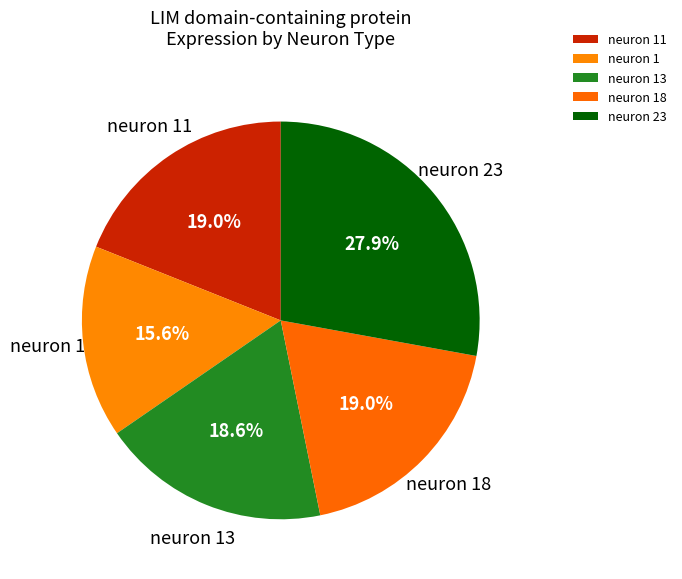

What is the smallest slice in the pie chart?

neuron 1